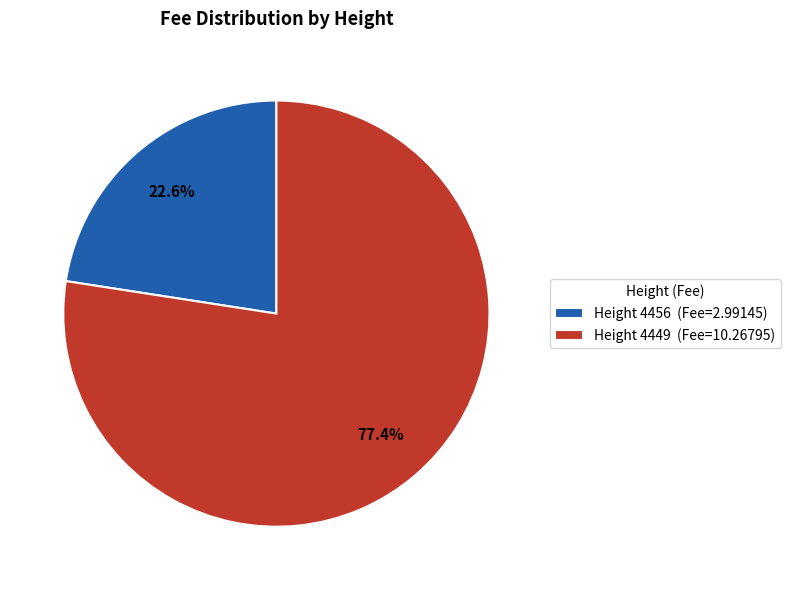

Which has a higher value, Height 4449 (Fee=10.26795) or Height 4456 (Fee=2.99145)?

Height 4449 (Fee=10.26795)